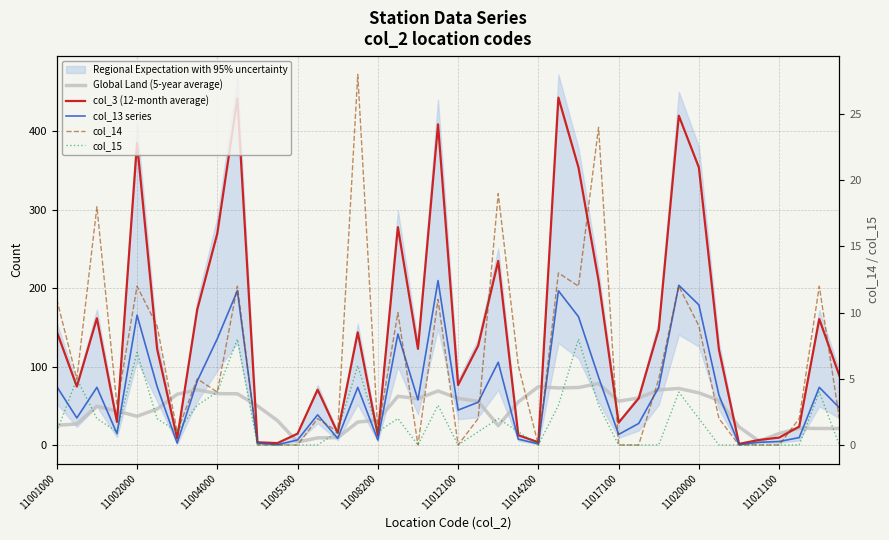

At which category is the sum across all series the highest?

25